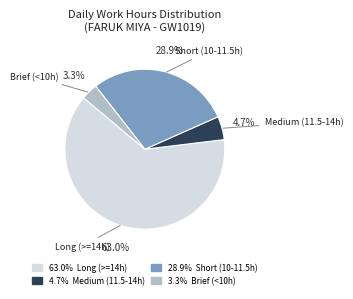

Which category accounts for the majority?

Long (>=14h)